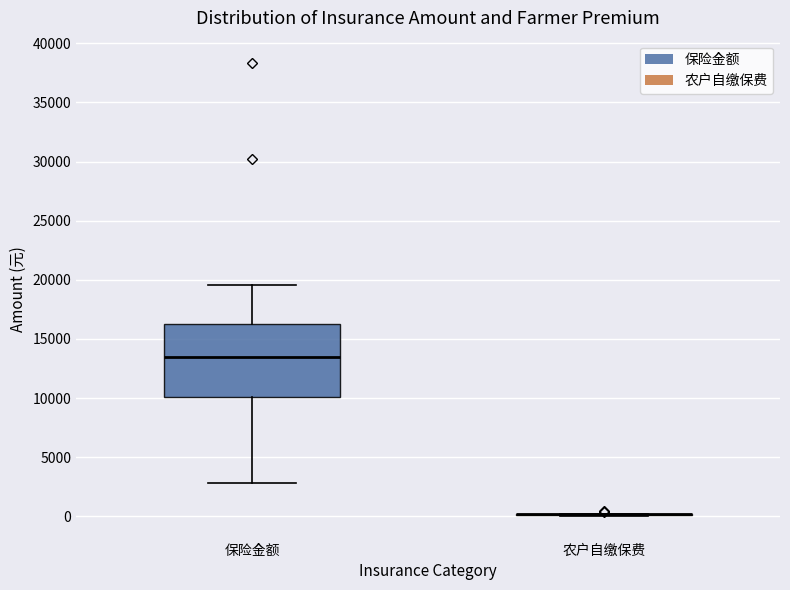

Which box is the tallest, from its lower edge to its upper edge?

保险金额